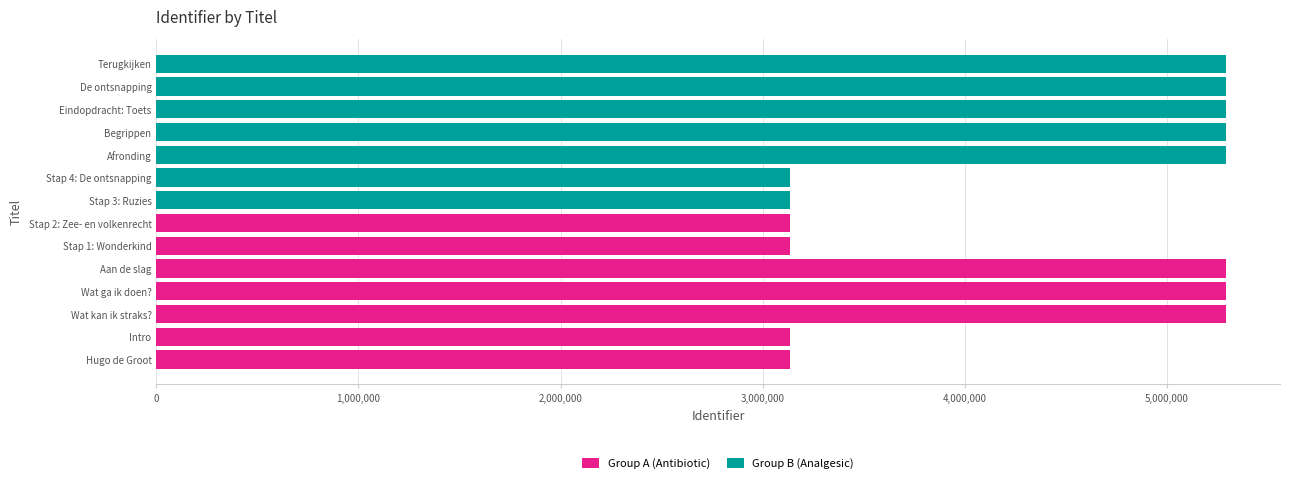

Read the Group B (Analgesic) value at Begrippen.

5296209